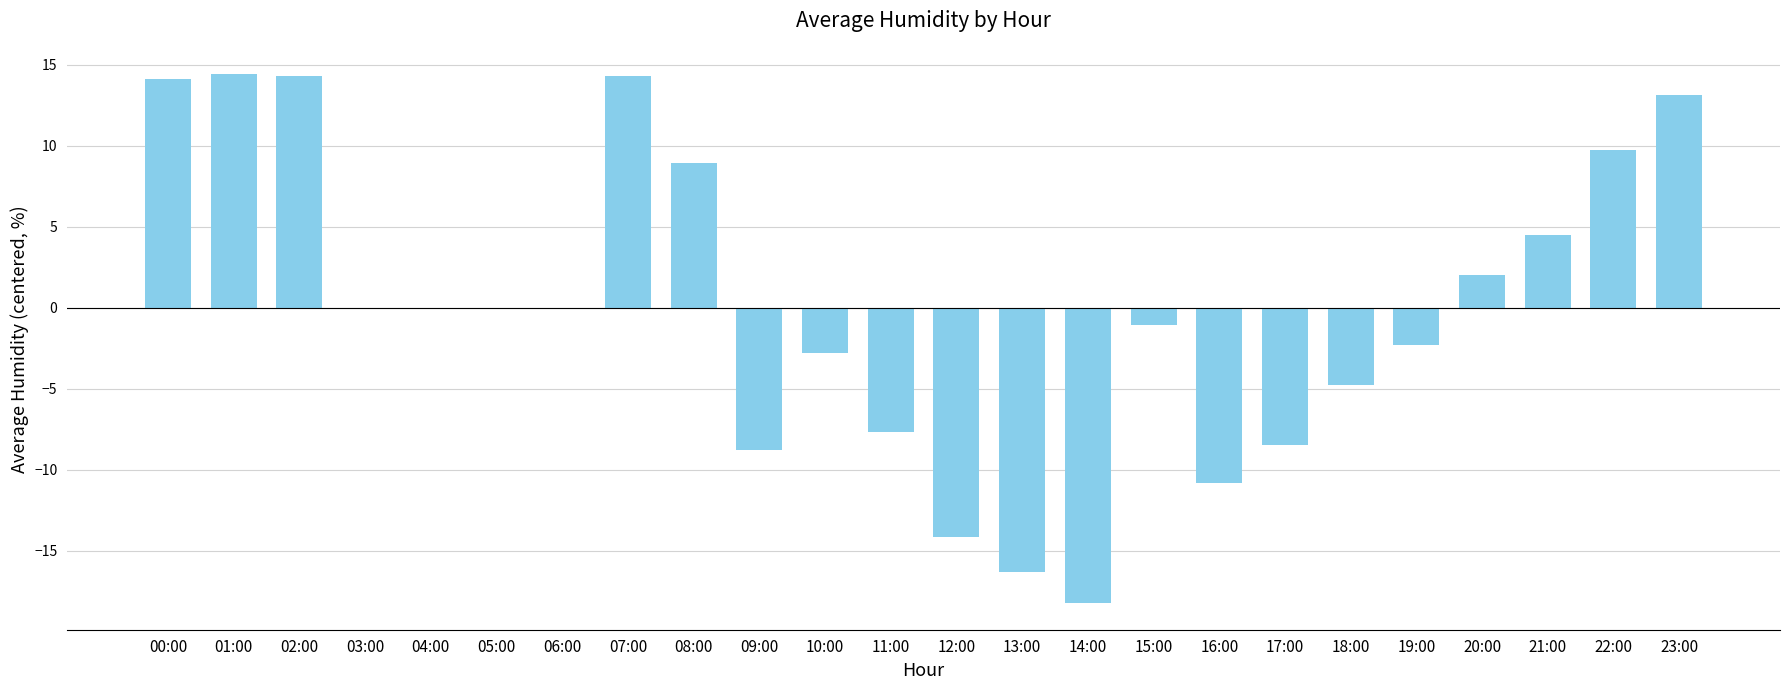

Are the bars horizontal?

No